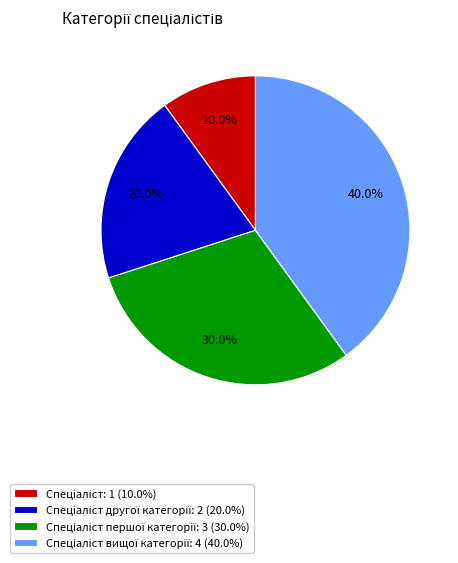

To the nearest percent, what is the difference between the largest and smallest slice percentages?

30%